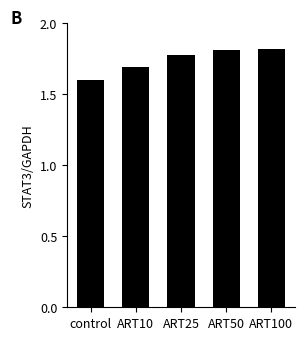

What is the change in value from control to ART50?

+0.2